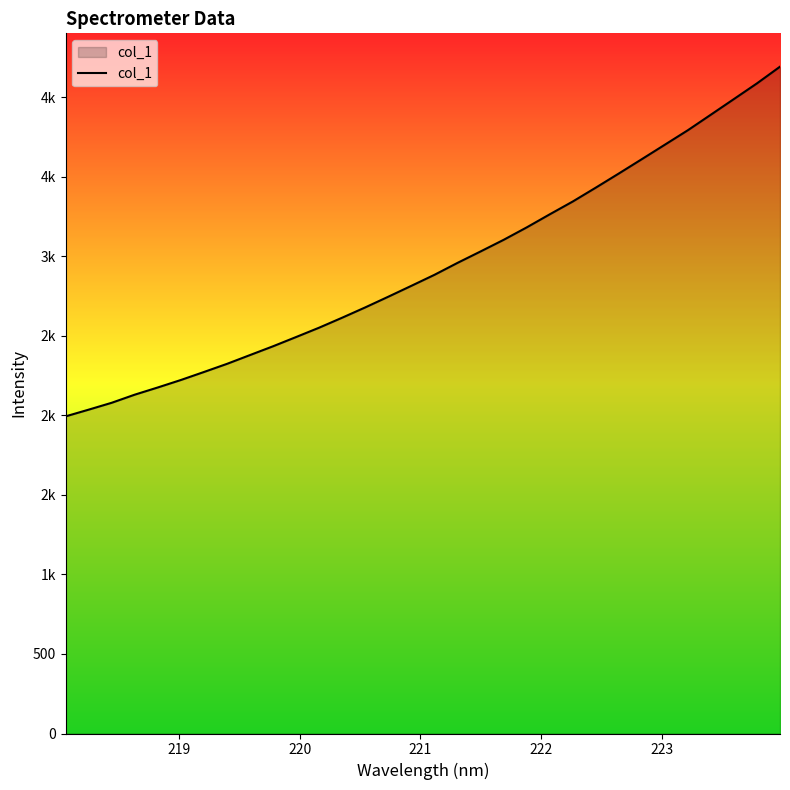

Does the chart have visible grid lines?

No